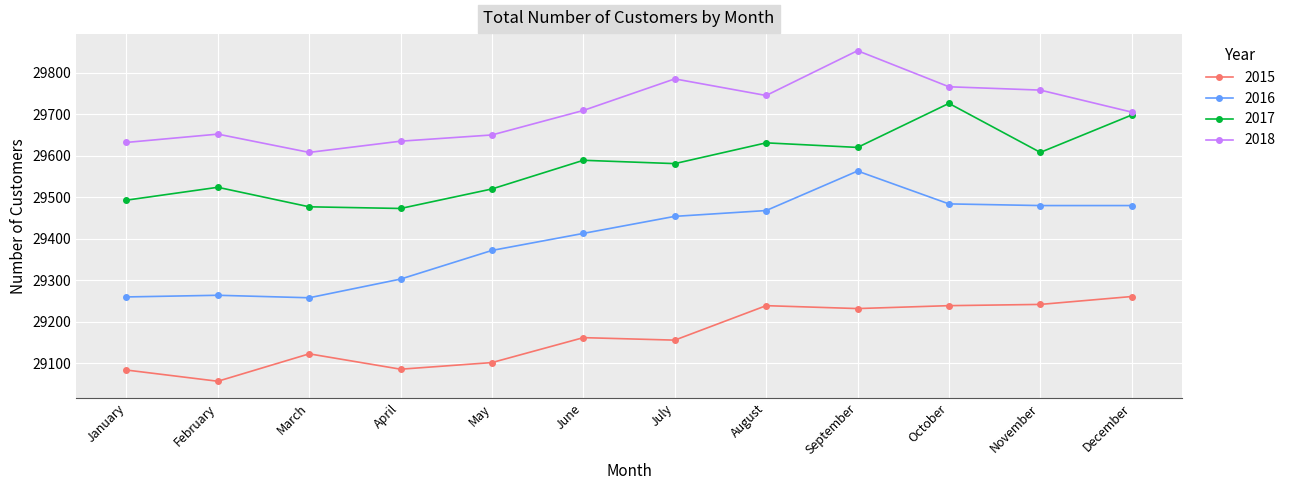

Which category has the highest value in the 2017 series?

October